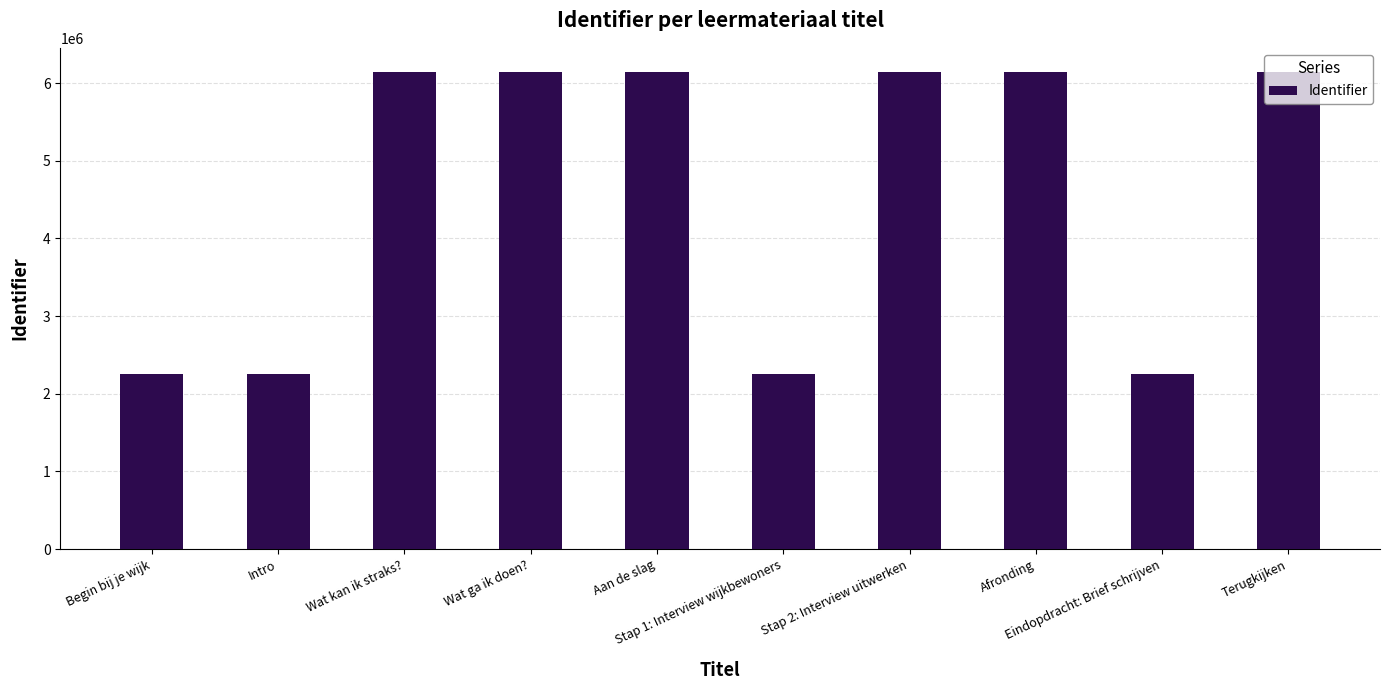

What position from the left is Intro?

2